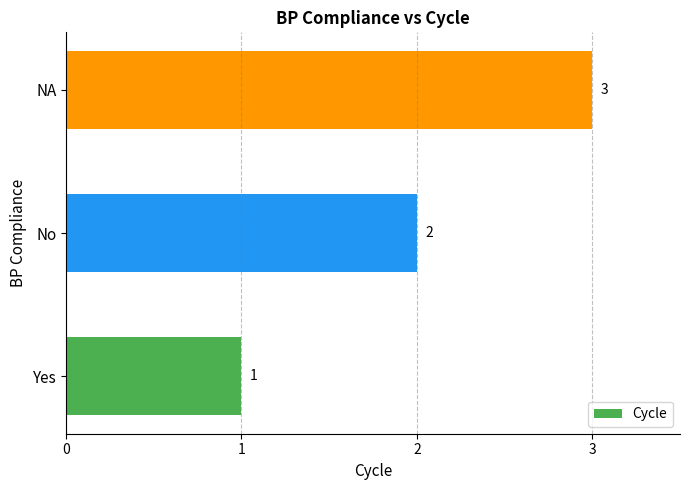

The value at NA is 4. True or false?

False